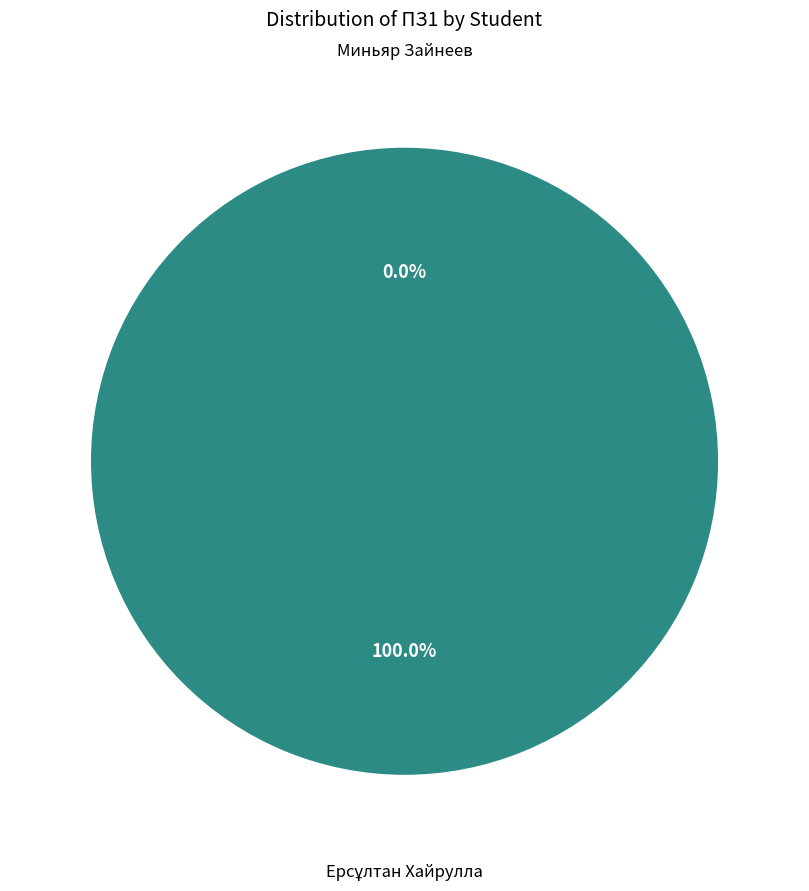

How many slices are in this pie chart?

2